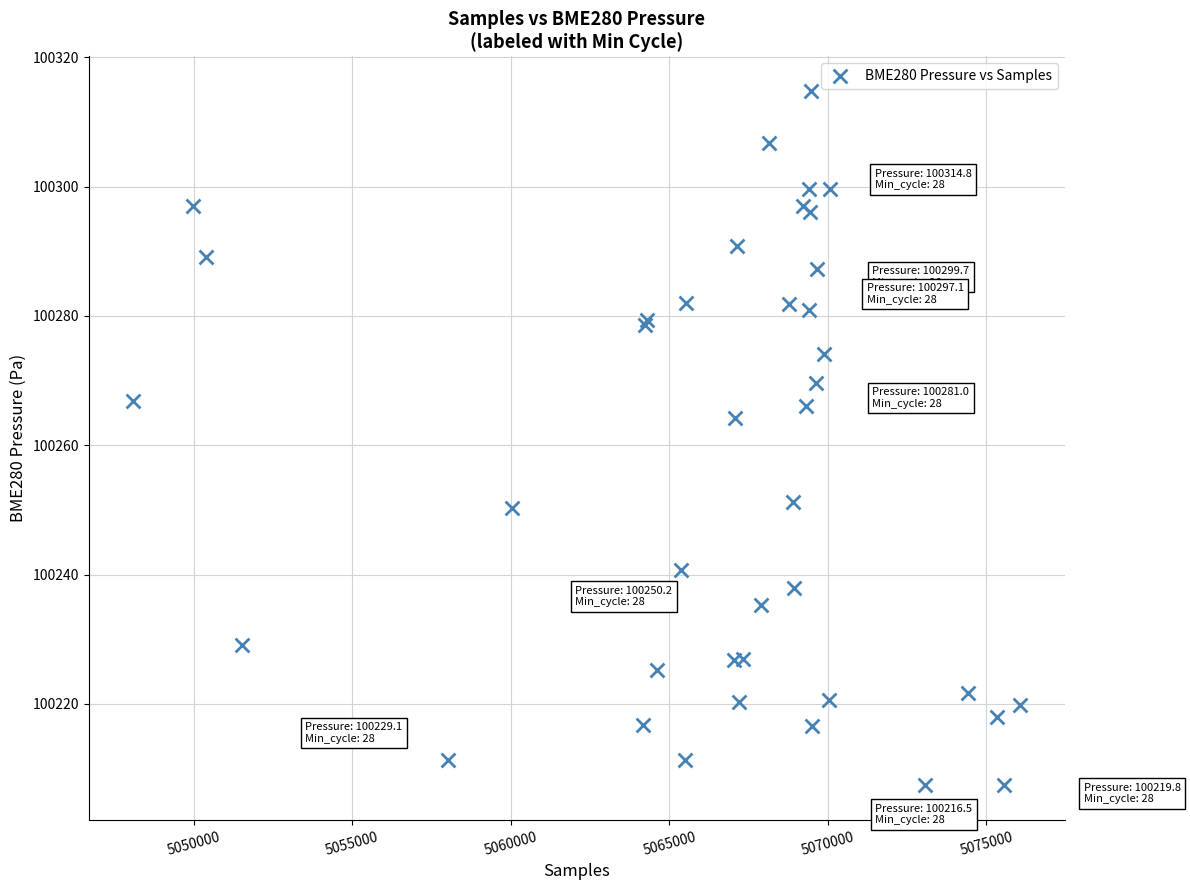

What Y value in the scatter plot is closest to 100261?

100264.3